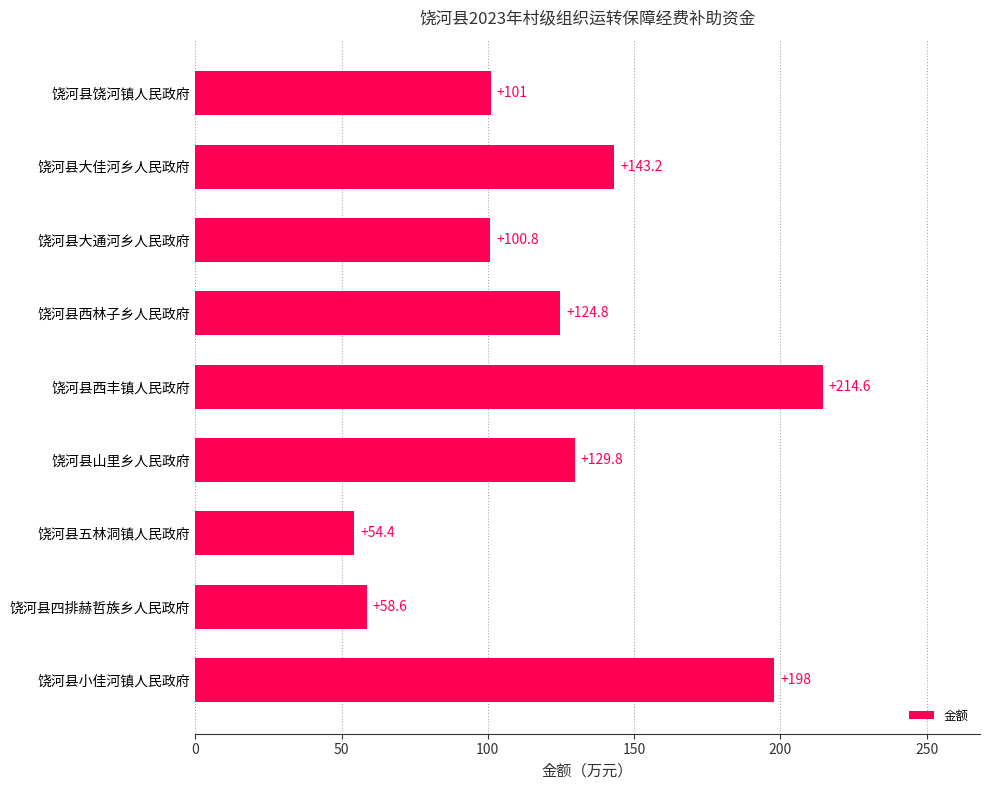

Which label corresponds to the smallest value in the chart?

饶河县五林洞镇人民政府